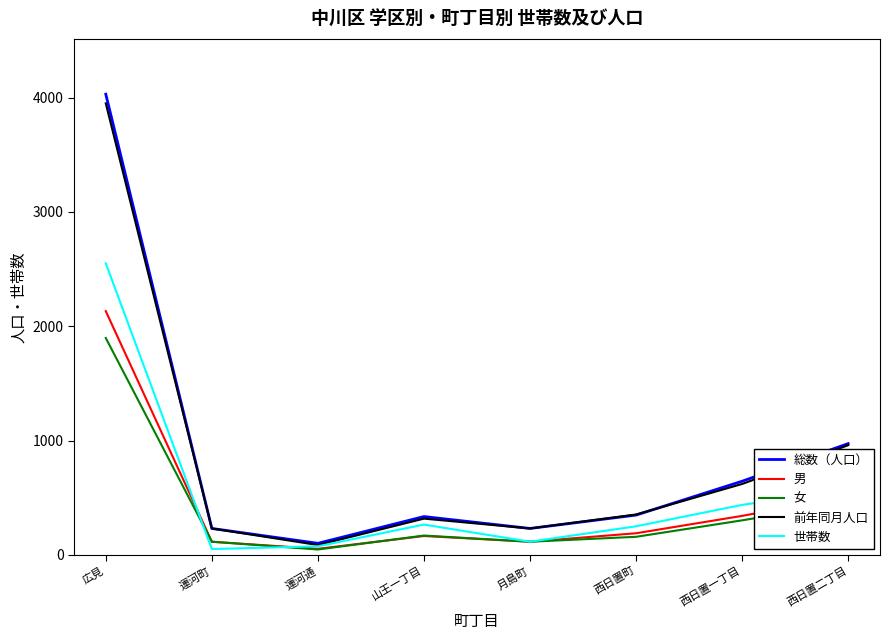

Where is 男 nearest to the value 1093?

西日置二丁目